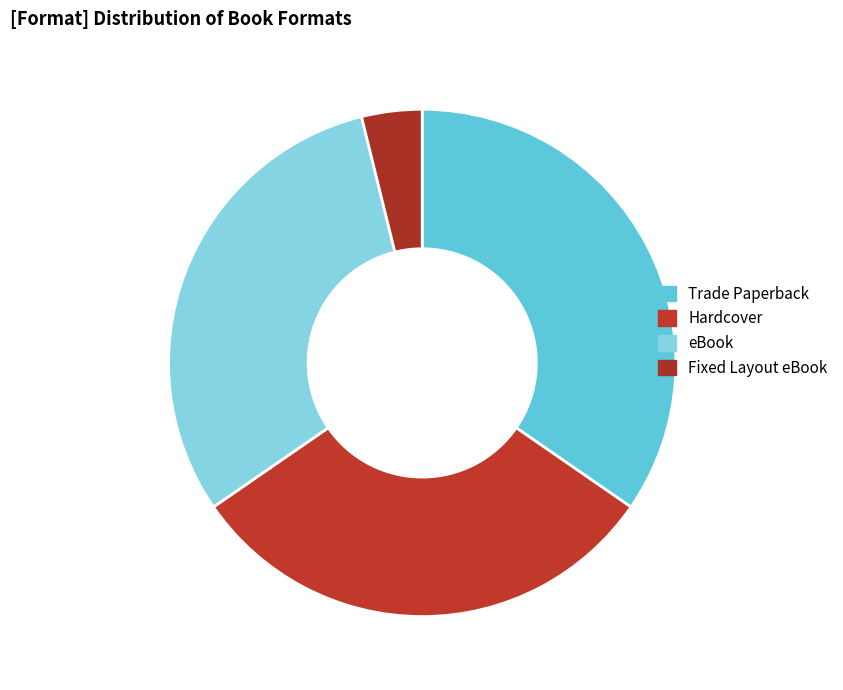

Is it true that eBook is 31% of the pie?

True